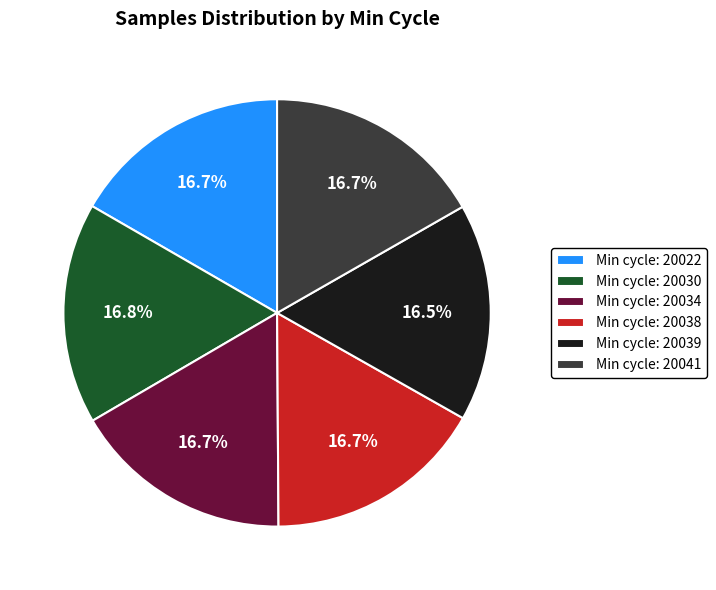

Does Min cycle: 20041 represent more than half of the total?

No